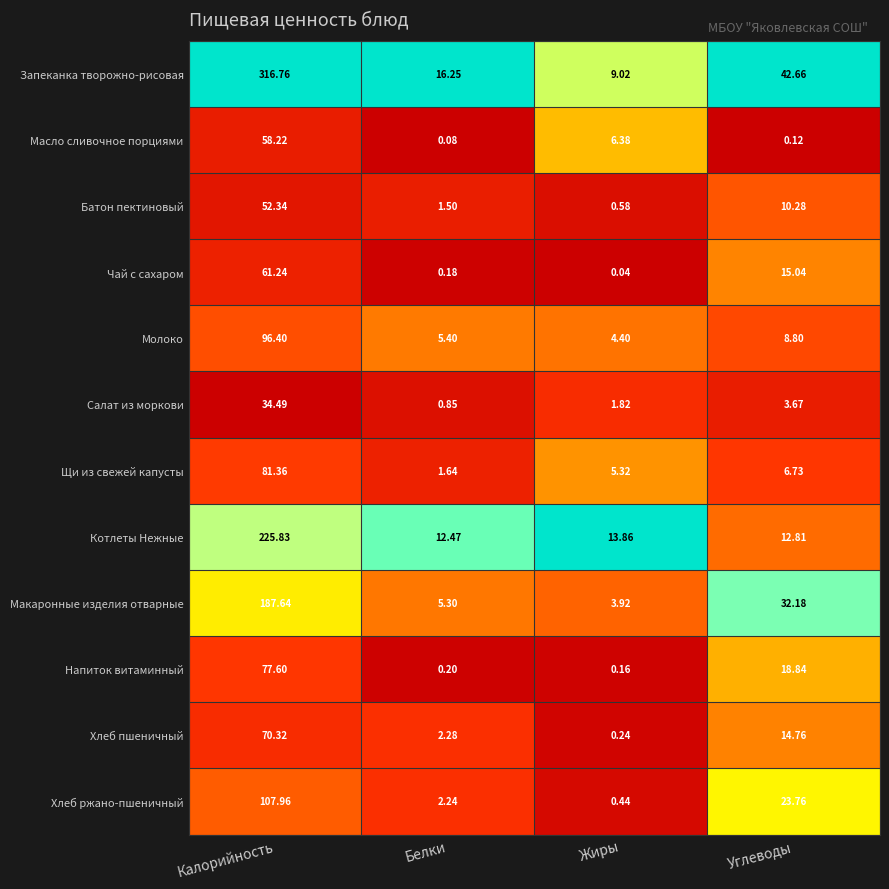

Rank the series by their maximum value, from highest to lowest.

Запеканка творожно-рисовая, Котлеты Нежные, Макаронные изделия отварные, Хлеб ржано-пшеничный, Молоко, Щи из свежей капусты, Напиток витаминный, Хлеб пшеничный, Чай с сахаром, Масло сливочное порциями, Батон пектиновый, Салат из моркови